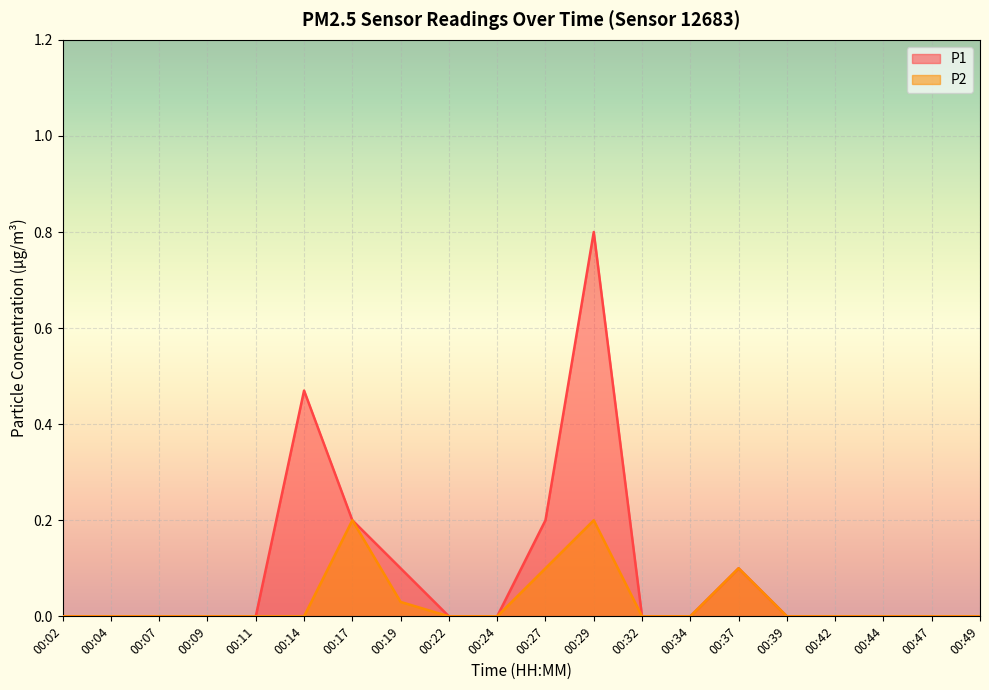

What is the difference between the maximum and second lowest values in the P2 series?

0.2